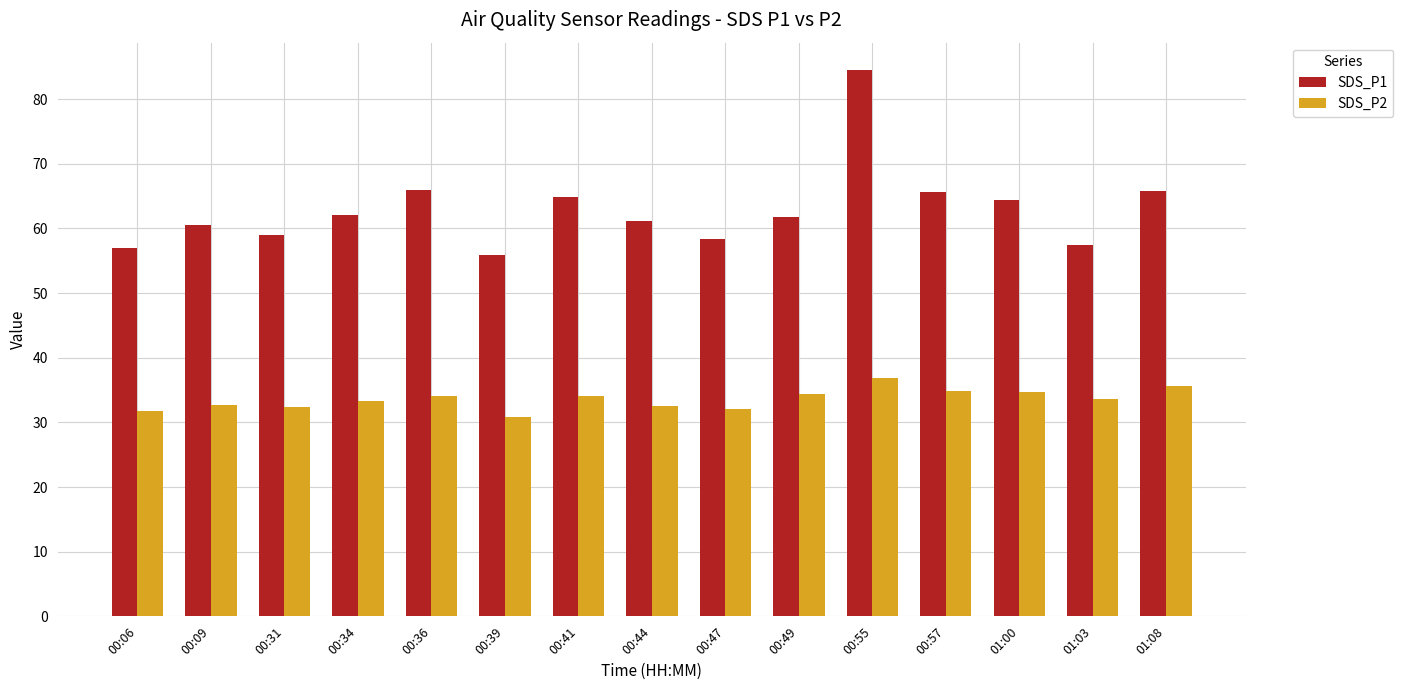

At which label does SDS_P2 reach its minimum?

00:39